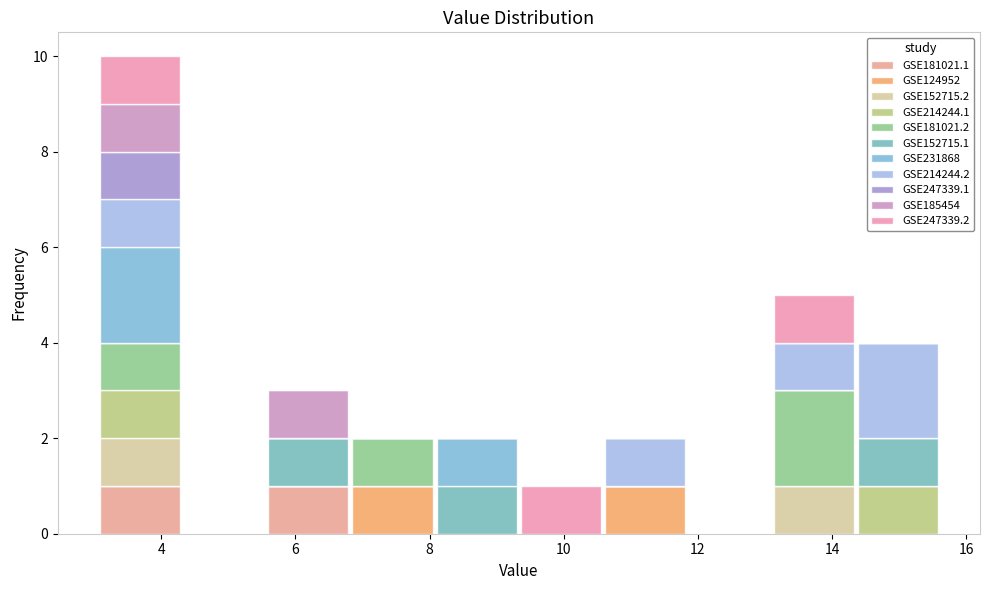

Which range on the x-axis has the tallest stacked bar (by total height)?

3.0 to 4.4